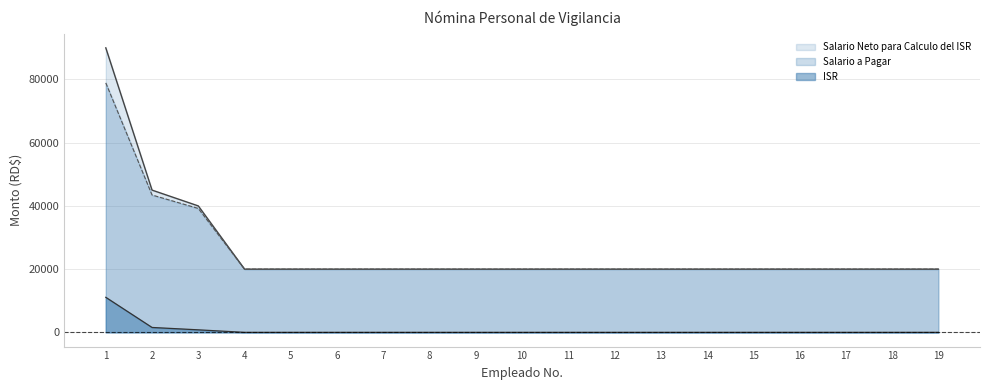

Reading left to right, extract all data points from this chart.

Salario Neto para Calculo del ISR: 1=90000.0	2=45000.0	3=40000.0	4=20000.0	5=20000.0	6=20000.0	7=20000.0	8=20000.0	9=20000.0	10=20000.0	11=20000.0	12=20000.0	13=20000.0	14=20000.0	15=20000.0	16=20000.0	17=20000.0	18=20000.0	19=20000.0
ISR: 1=11082.9	2=1547.2	3=797.2	4=0.0	5=0.0	6=0.0	7=0.0	8=0.0	9=0.0	10=0.0	11=0.0	12=0.0	13=0.0	14=0.0	15=0.0	16=0.0	17=0.0	18=0.0	19=0.0
Salario a Pagar: 1=78917.1	2=43452.8	3=39202.8	4=20000.0	5=20000.0	6=20000.0	7=20000.0	8=20000.0	9=20000.0	10=20000.0	11=20000.0	12=20000.0	13=20000.0	14=20000.0	15=20000.0	16=20000.0	17=20000.0	18=20000.0	19=20000.0